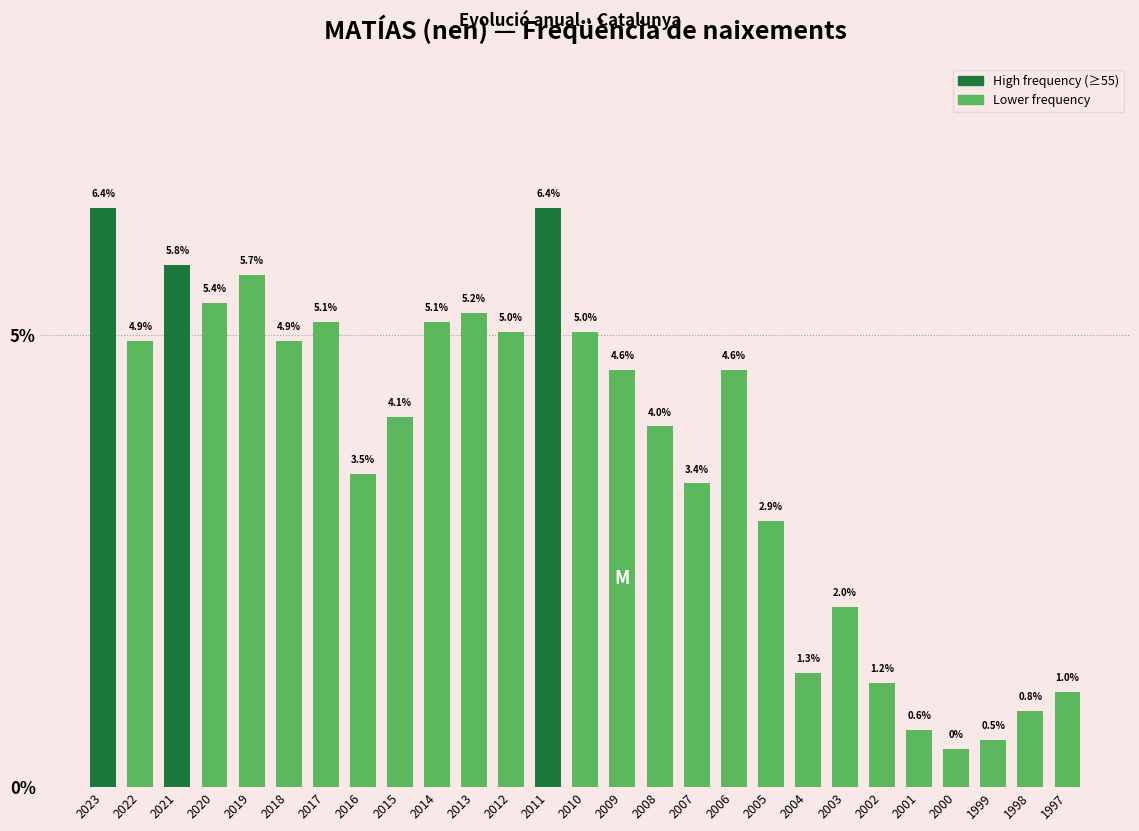

Are the bars horizontal?

No